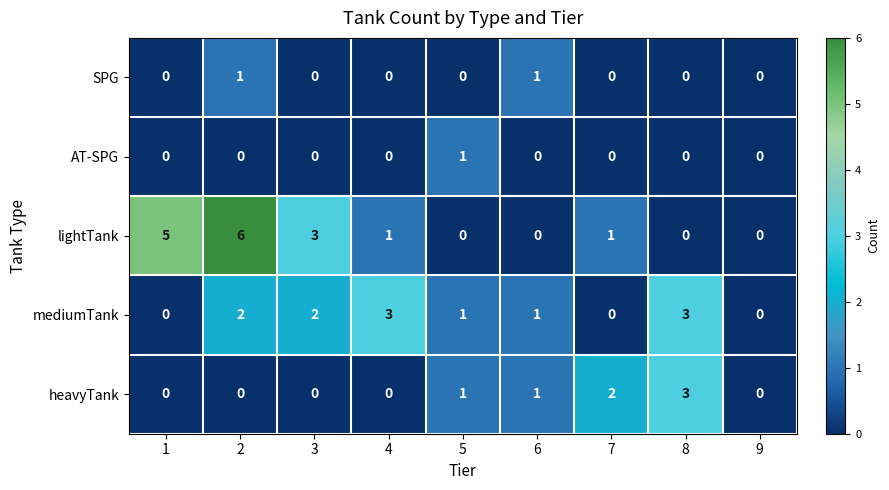

Where is lightTank nearest to the value 3?

3